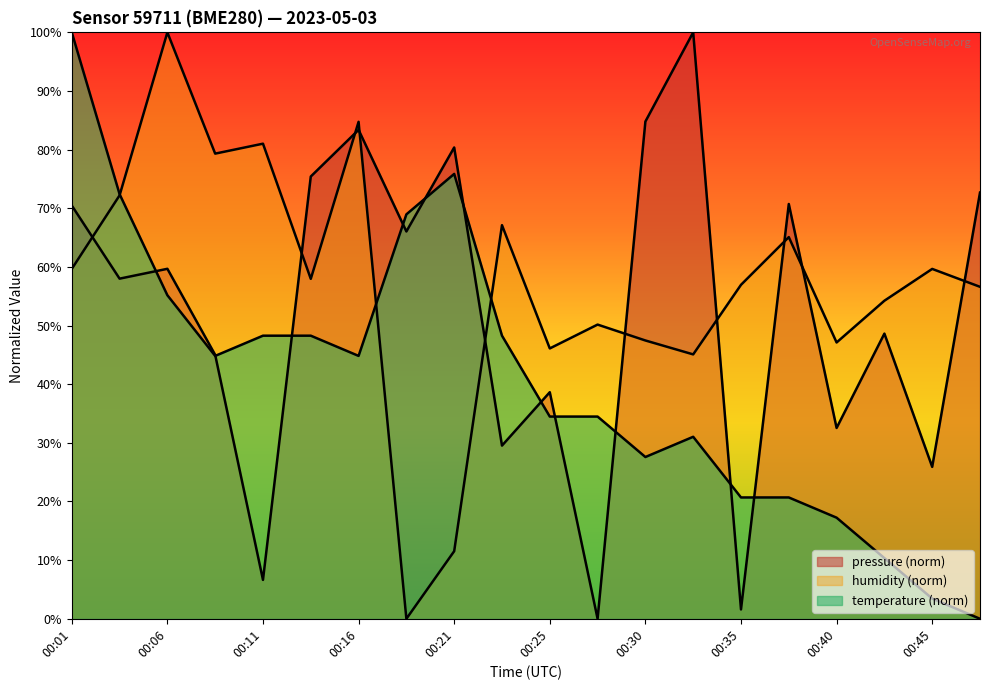

Rank the series at 00:09 from highest to lowest value.

humidity, pressure, temperature